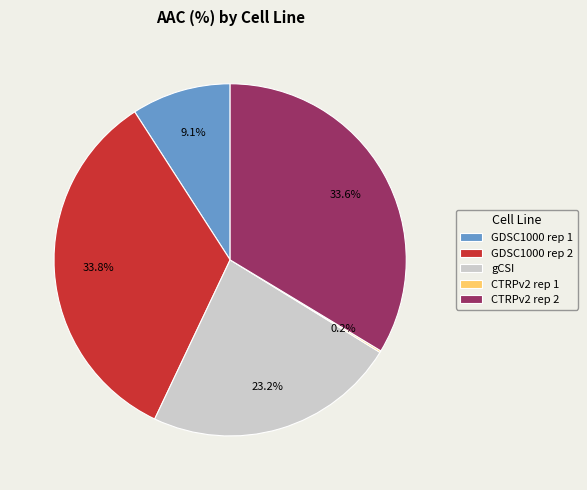

Is there a majority slice in this chart?

No